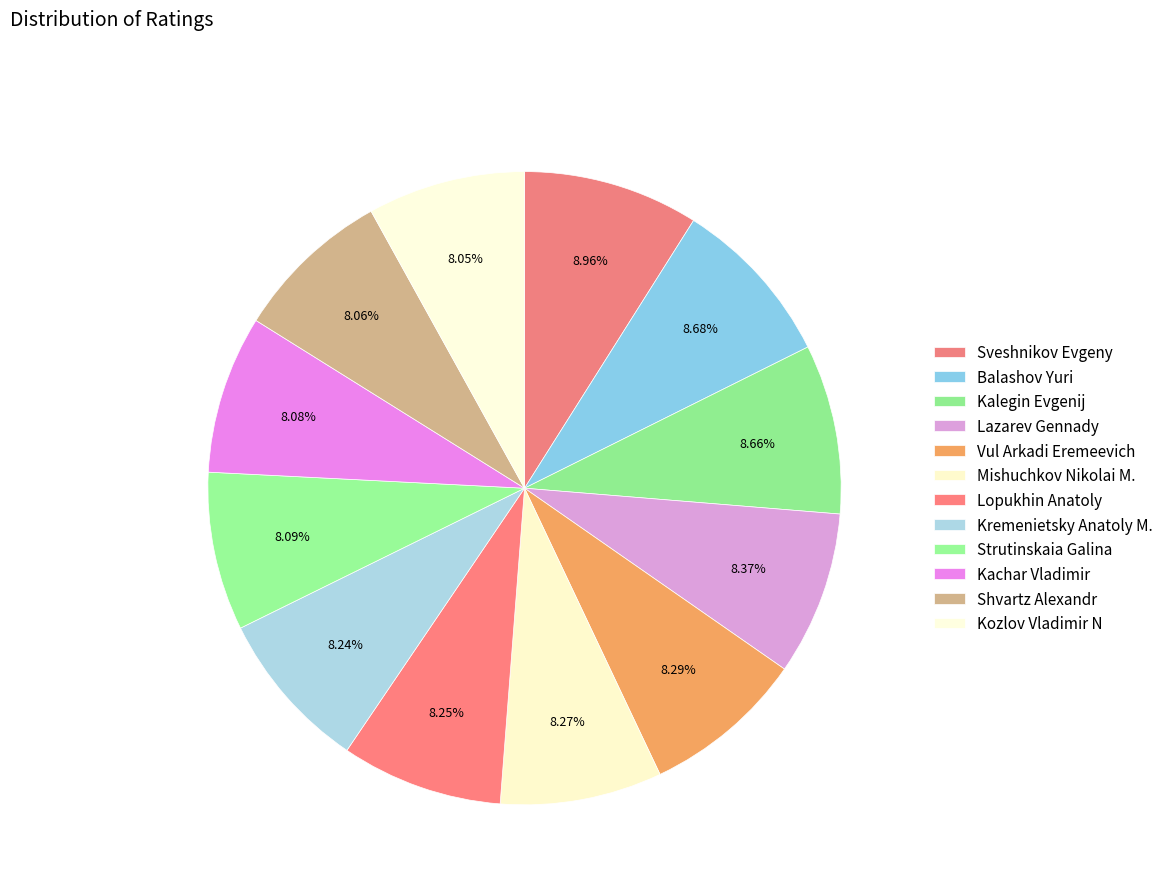

How many segments does this pie chart have?

12